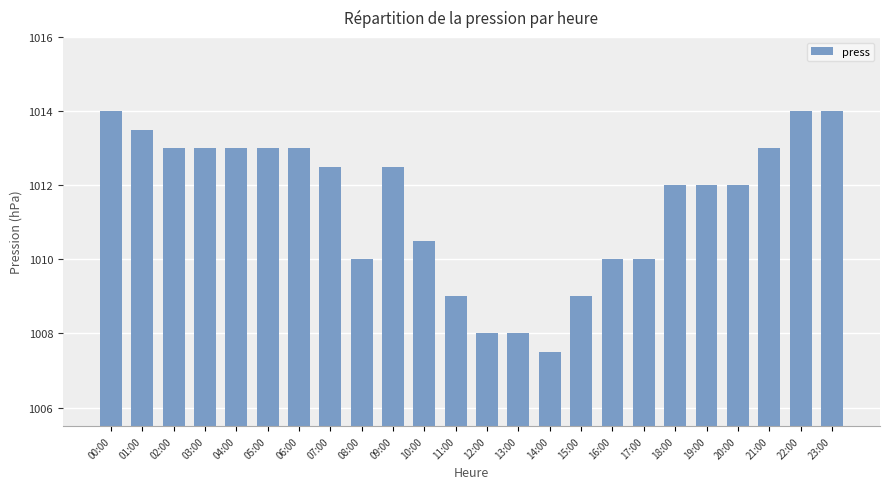

What is the label of the 14th bar from the left?

13:00